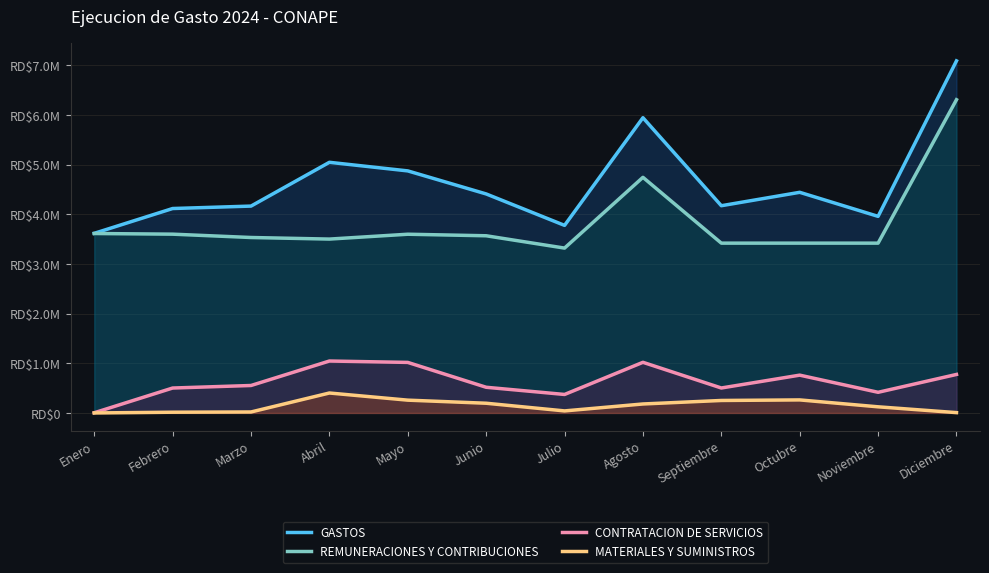

Which series changed the most between Julio and Noviembre?

GASTOS